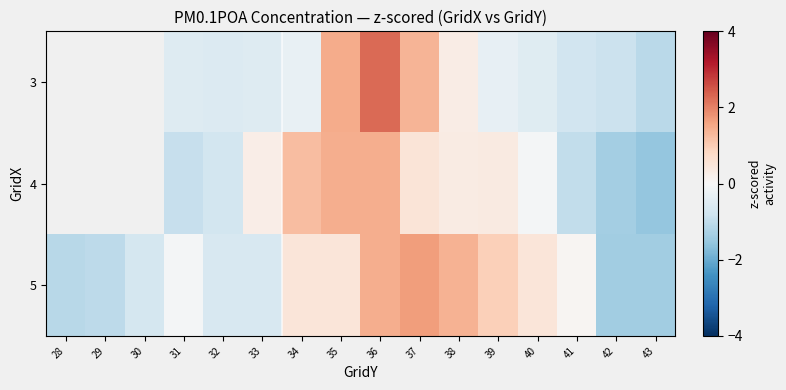

How many series are shown in this chart?

3